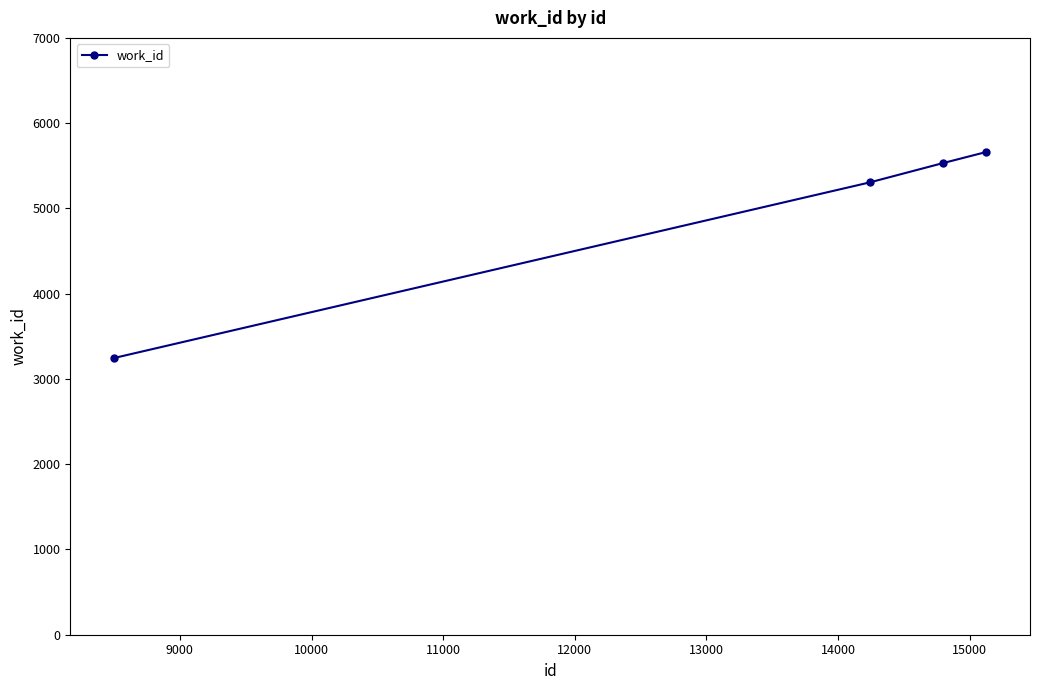

How many lines are shown in the chart?

1